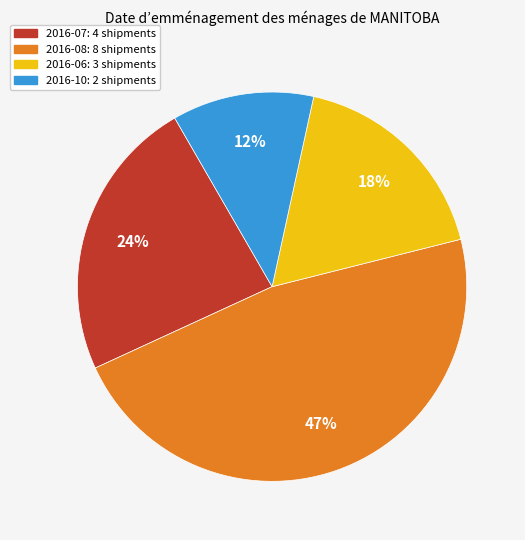

Rank the categories by value from lowest to highest.

2016-10, 2016-06, 2016-07, 2016-08